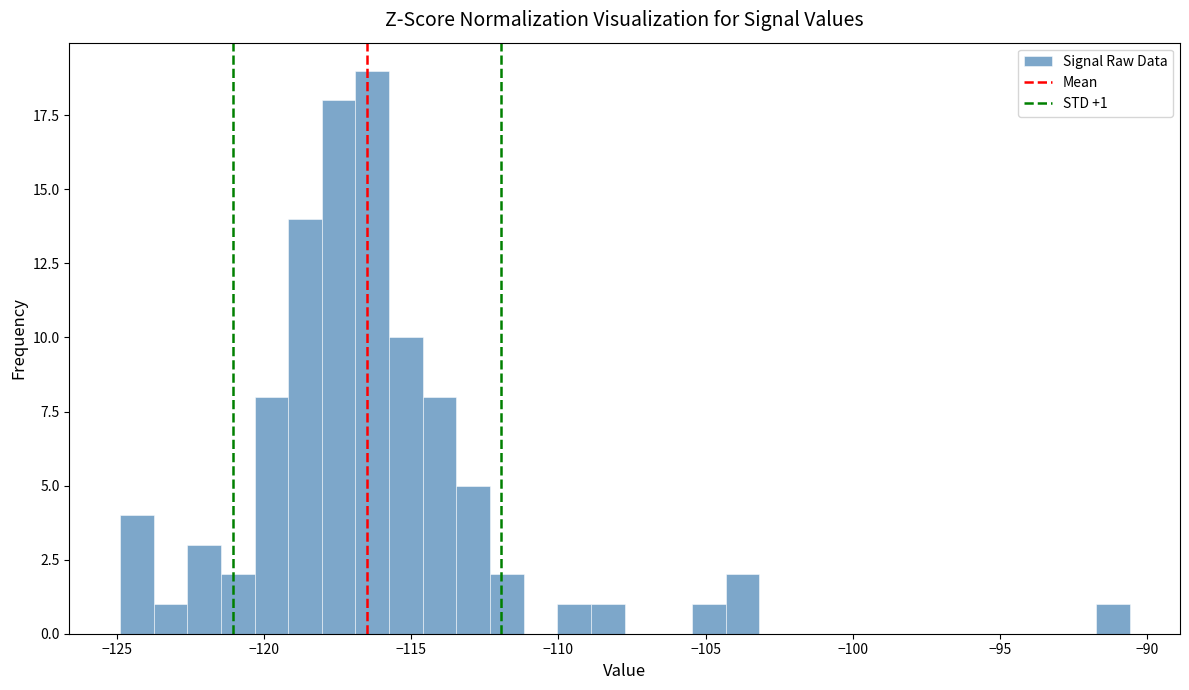

Around what value on the x-axis is the tallest bar? Give the approximate position of its centre, as read against the axis.

-116.5